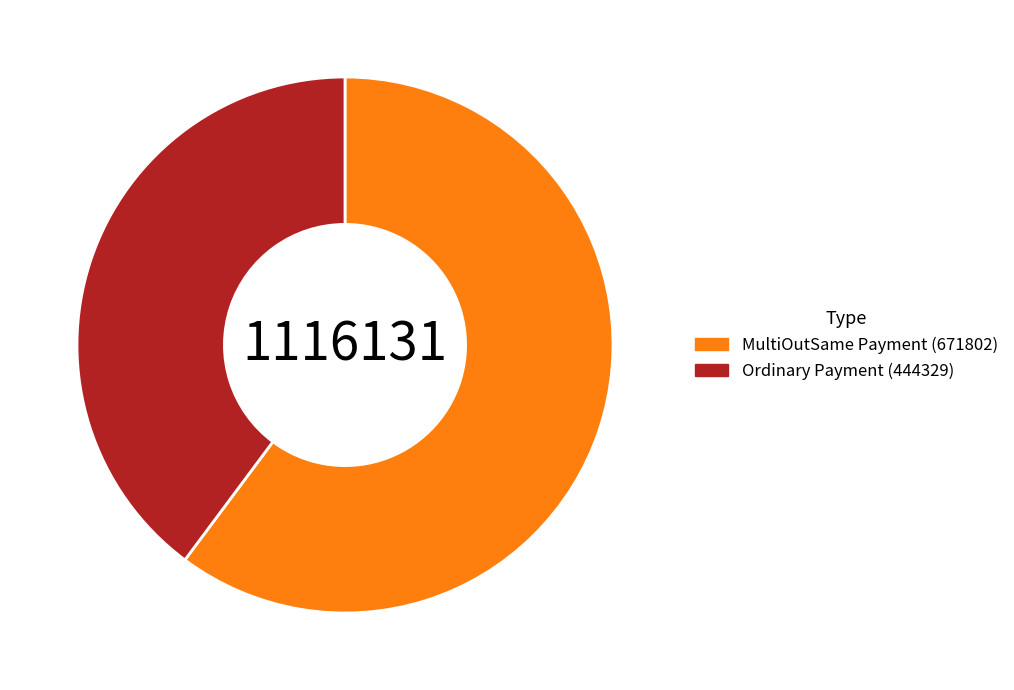

The MultiOutSame Payment (671802) slice represents 66% of the pie. True or false?

False